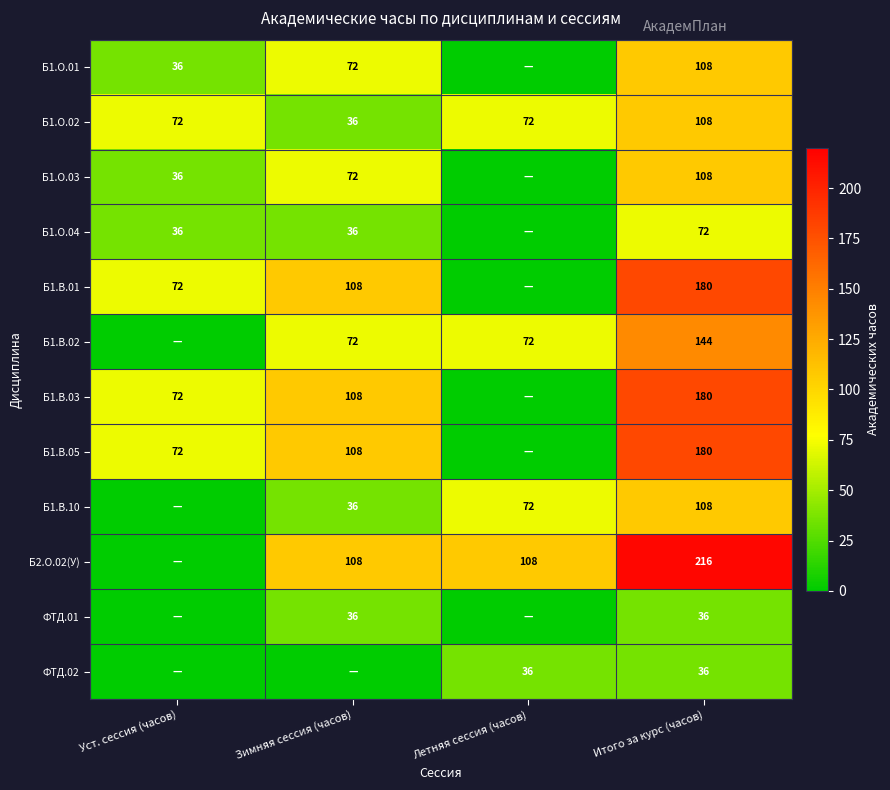

The value of Б1.О.02 at Уст. сессия (часов) is 72. True or false?

True